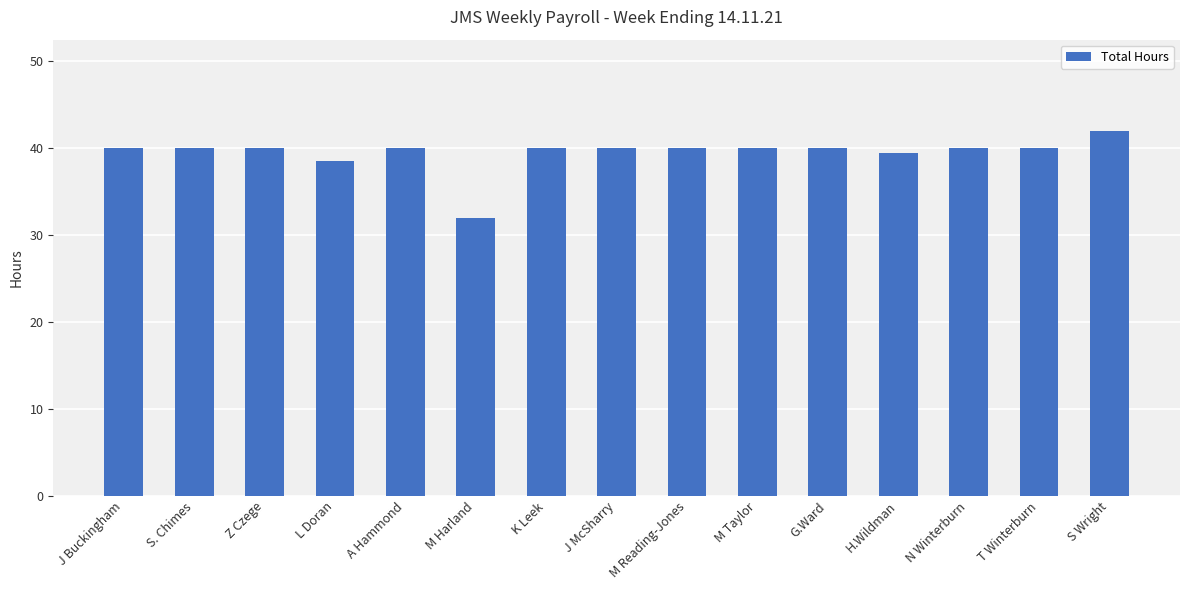

How many bars are there in total?

15